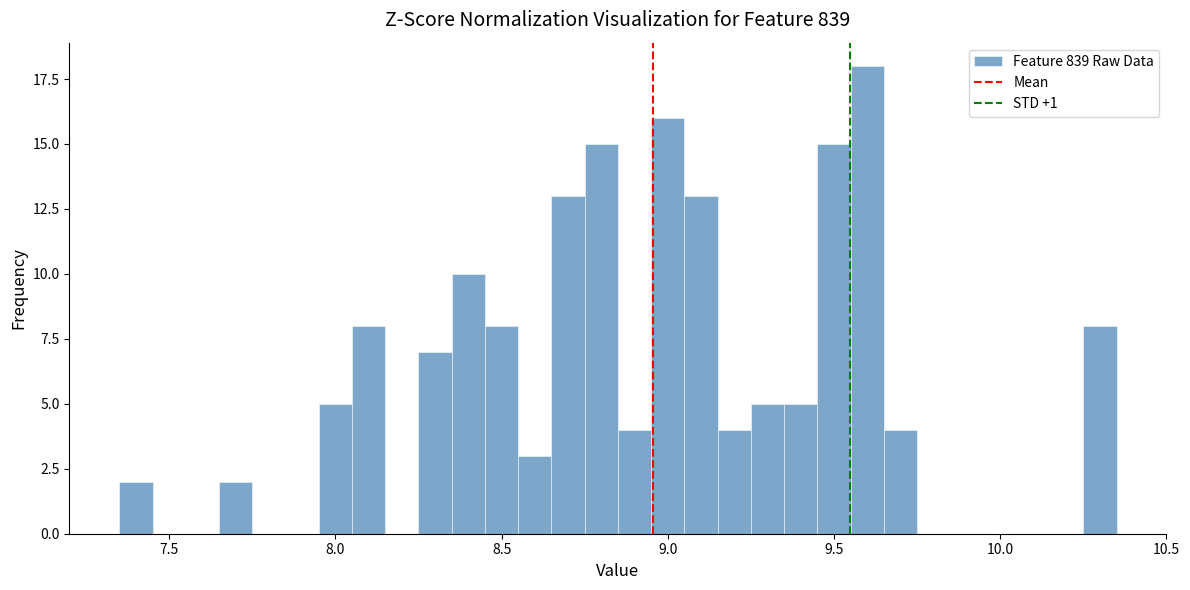

Read against the x-axis, roughly where is the centre of the tallest bar?

9.60